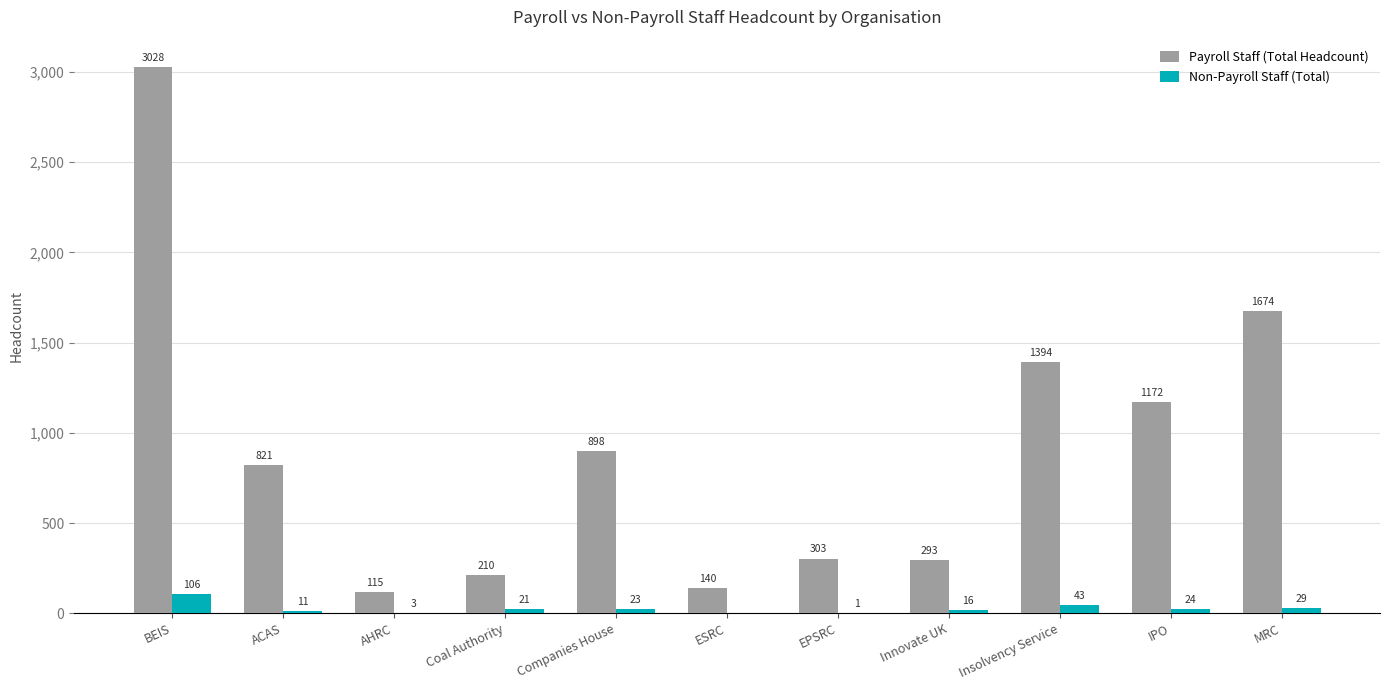

What is the average value of the Non-Payroll Staff (Total) series?

25